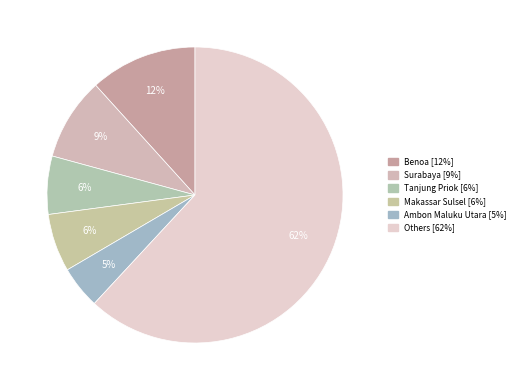

How many slices are in this pie chart?

6